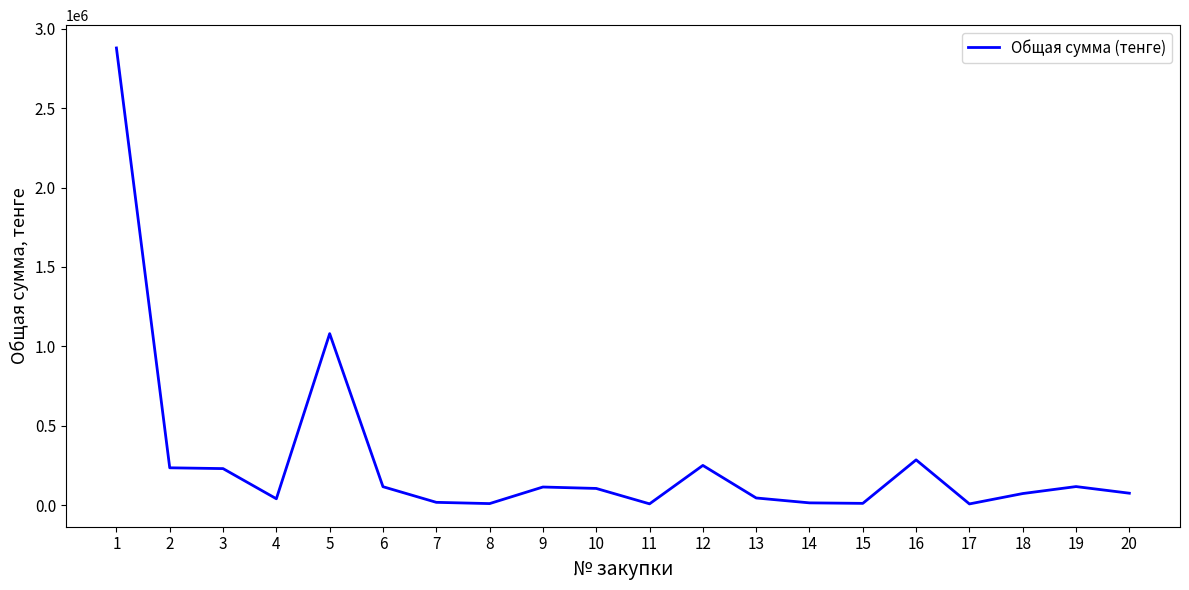

What is the change in value from 2 to 16?

+49999.1